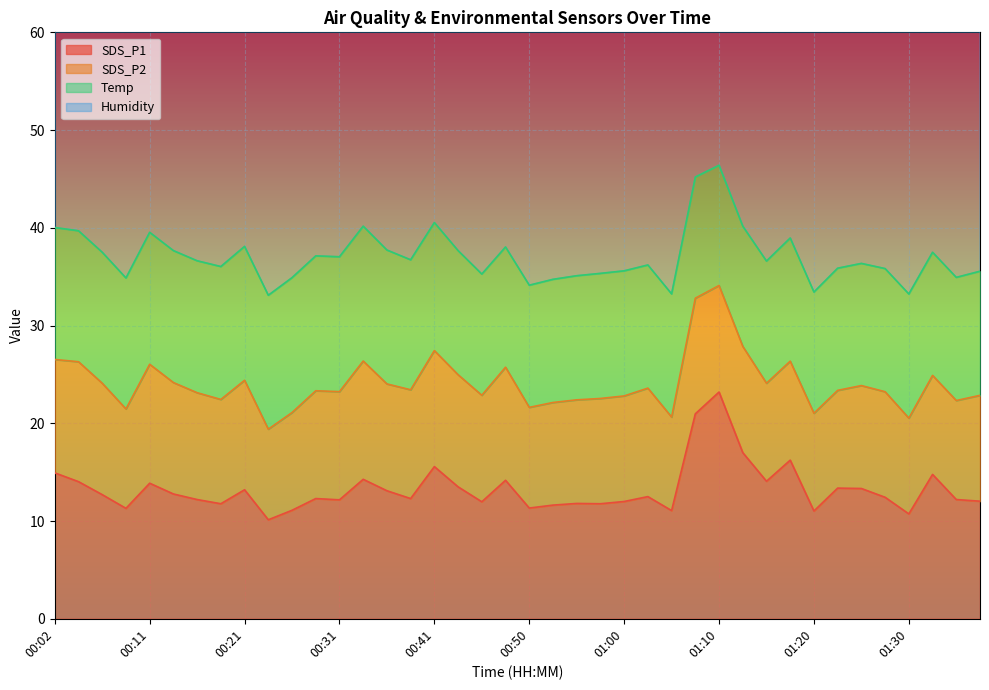

What position from the right is 01:12?

11